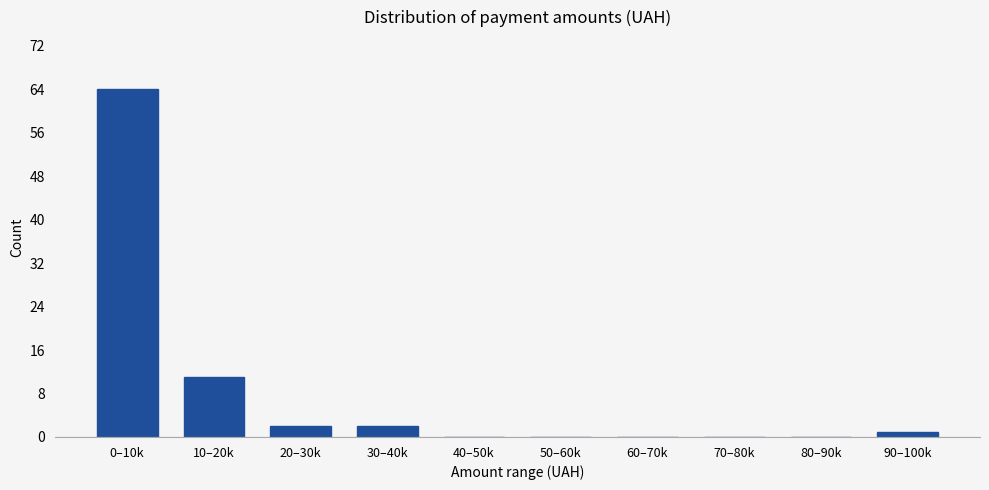

Reading right to left, extract all data points from this chart.

90–100k=1	80–90k=0	70–80k=0	60–70k=0	50–60k=0	40–50k=0	30–40k=2	20–30k=2	10–20k=11	0–10k=64